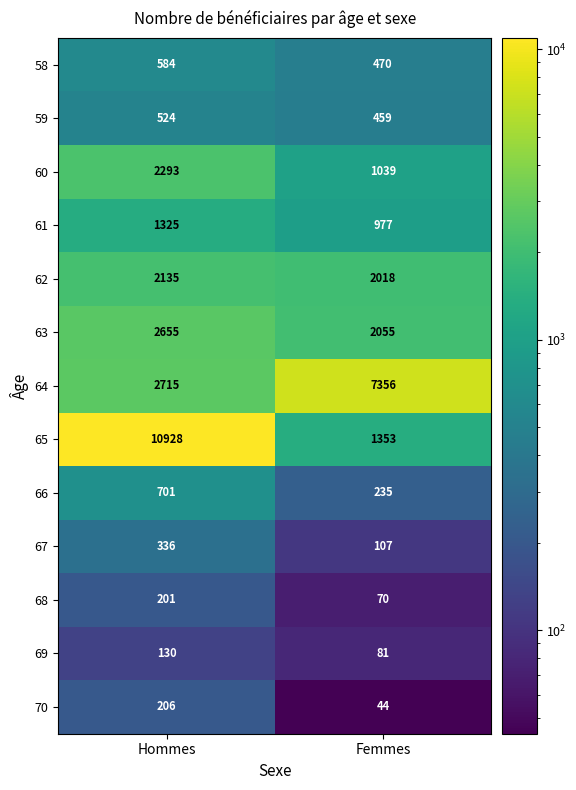

Which series changed the most between Hommes and Femmes?

65